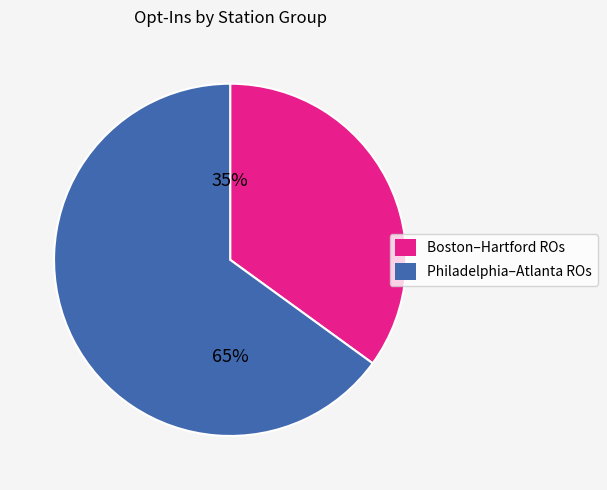

Is there a majority slice in this chart?

Yes